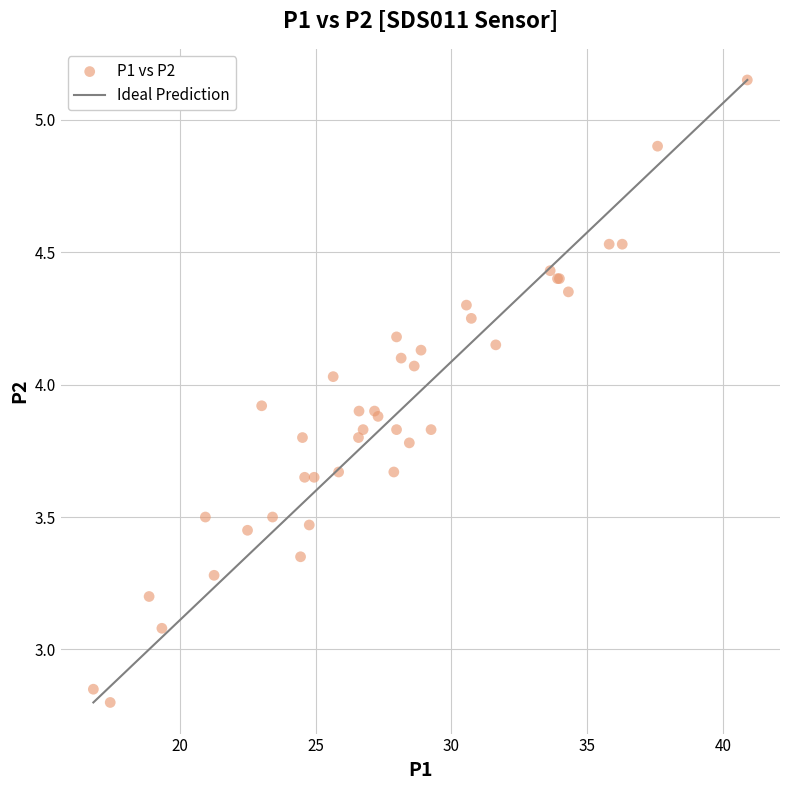

What Y value in the scatter plot is closest to 3?

3.1